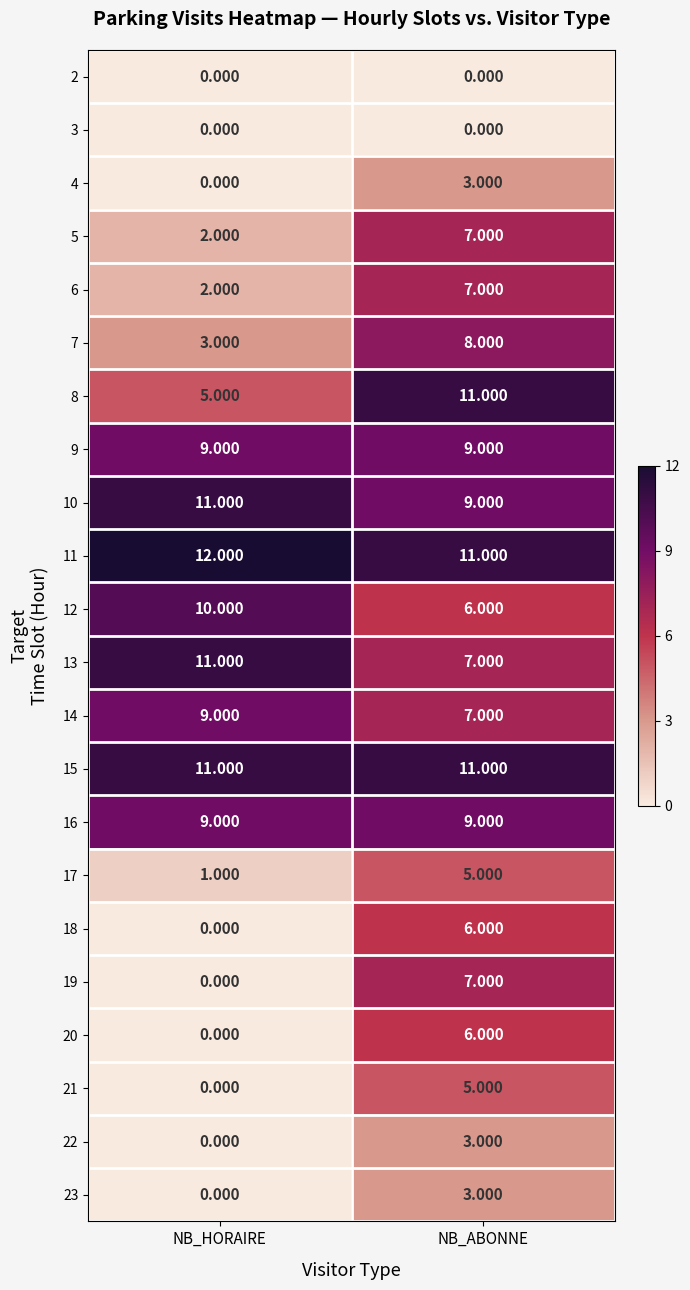

At which label is 17 closest to 3?

NB_HORAIRE